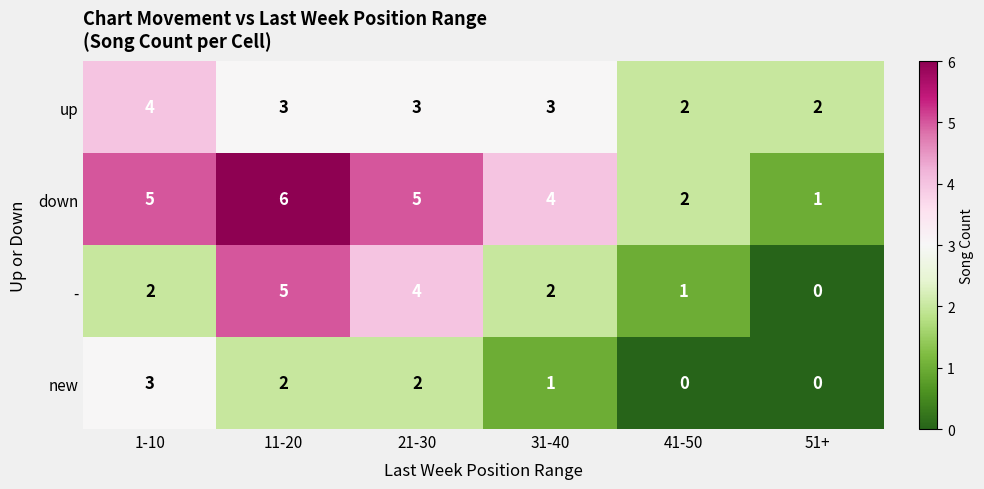

What is the sum of all up values?

17